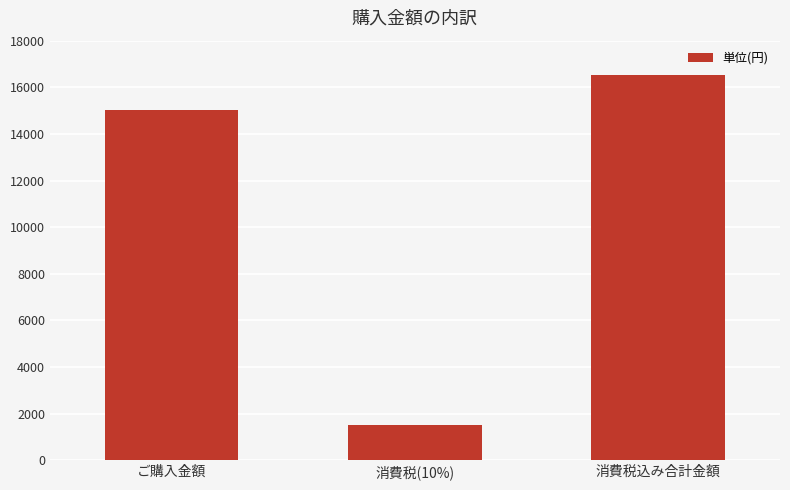

List the labels in order of value, largest first.

消費税込み合計金額, ご購入金額, 消費税(10%)